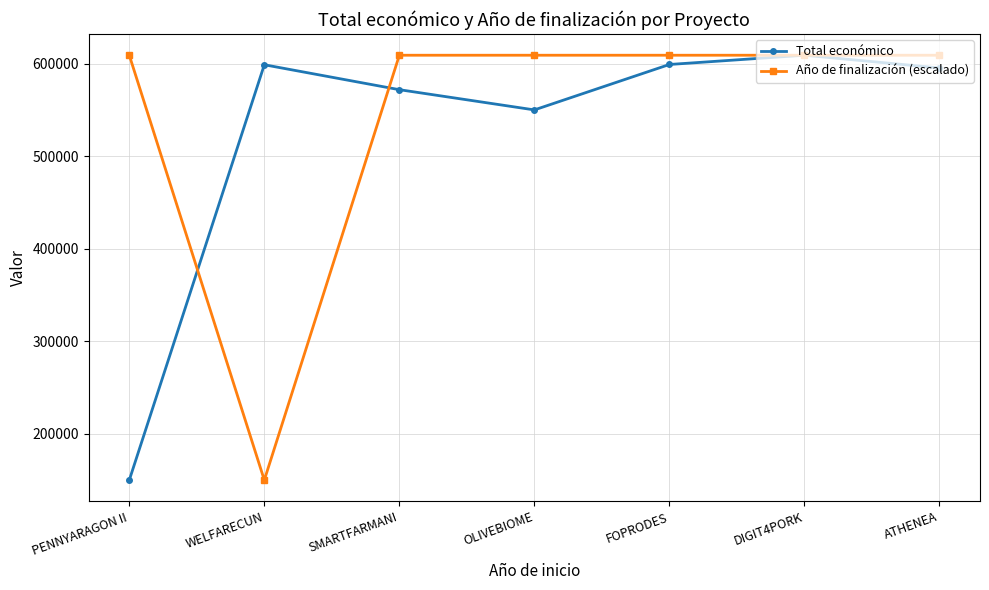

Rank the series at SMARTFARMANI from lowest to highest value.

Total económico, Año de finalización (escalado)